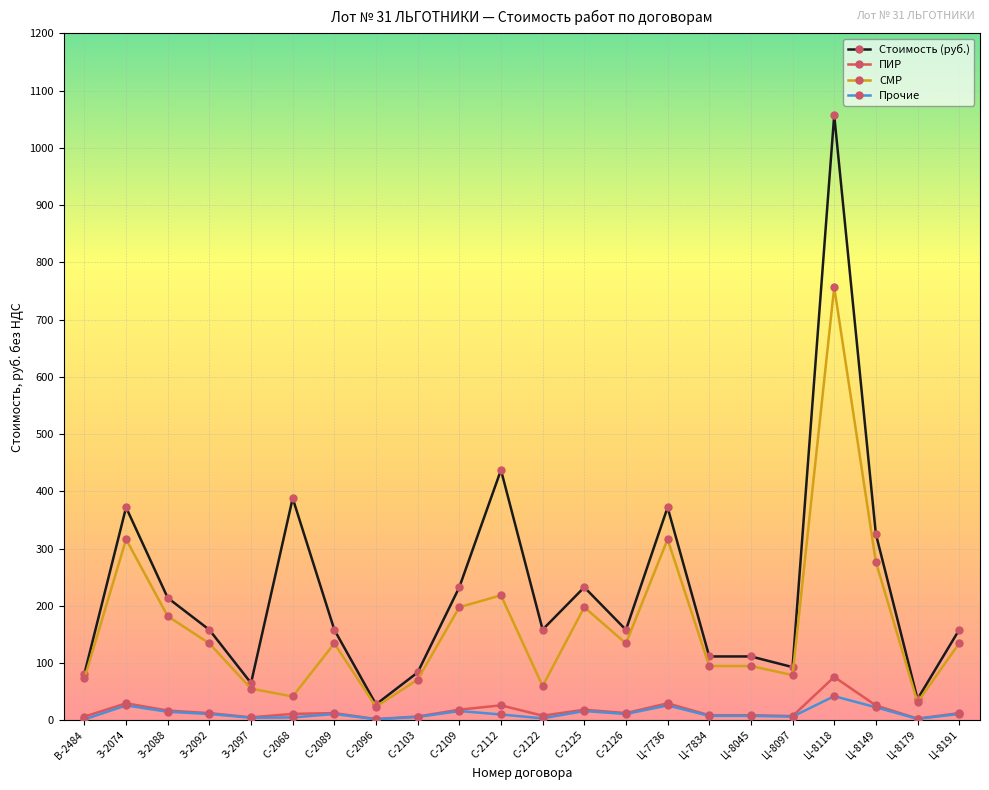

Which category has the highest value in the СМР series?

Ц-8118